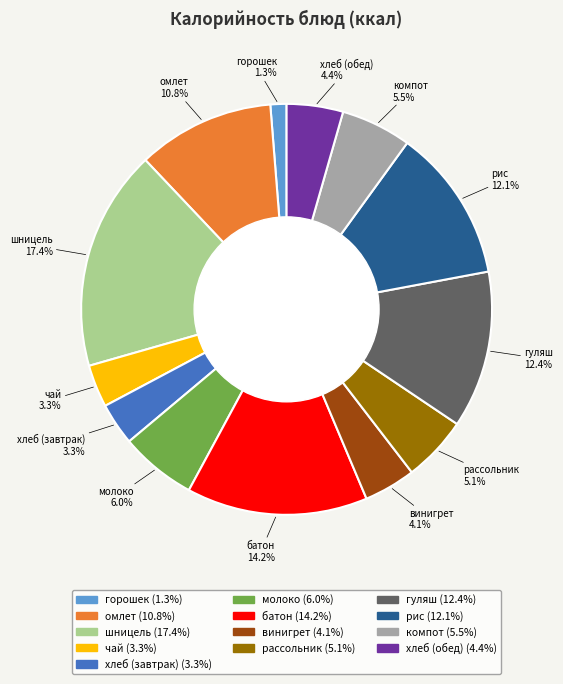

How many slices are in this pie chart?

13